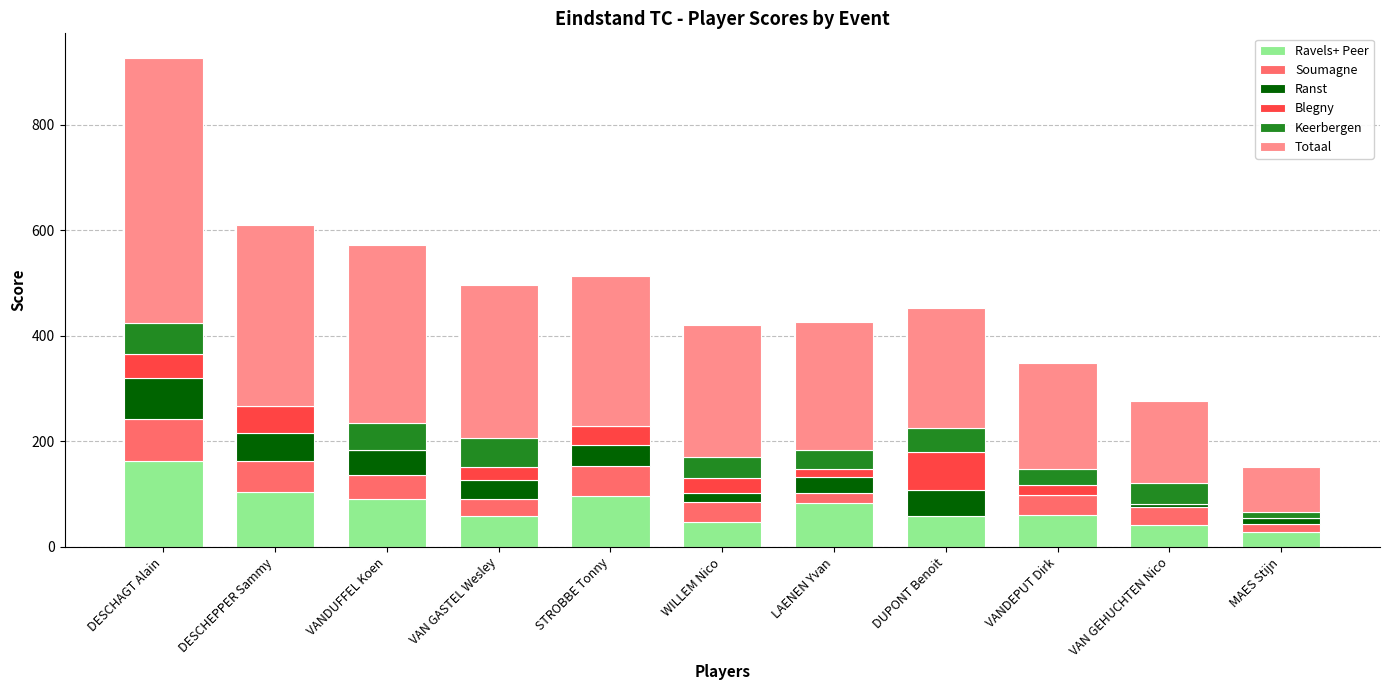

Is it true that Ravels+ Peer equals 139 at LAENEN Yvan?

False